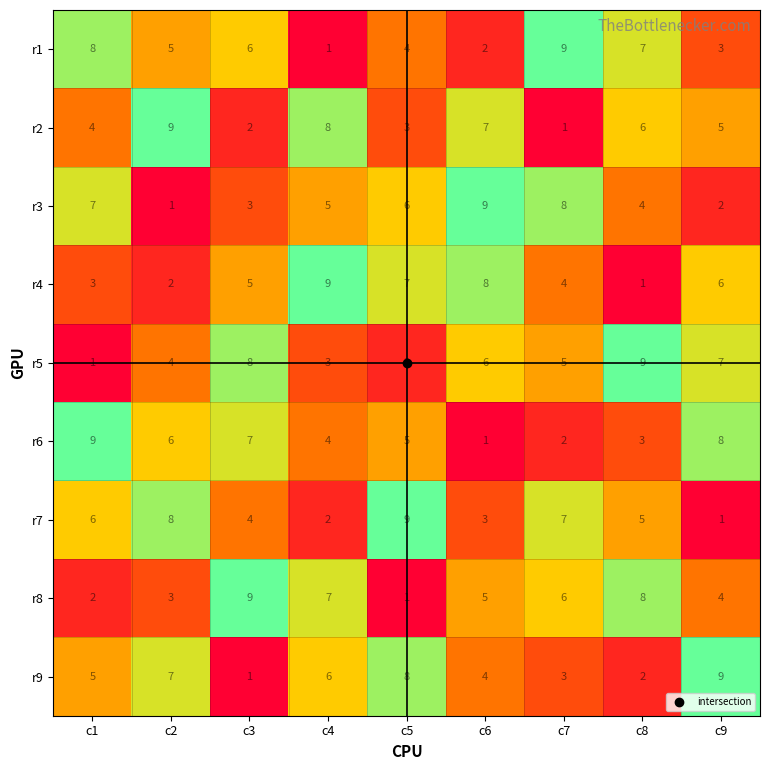

Where is r4 nearest to the value 5?

c3